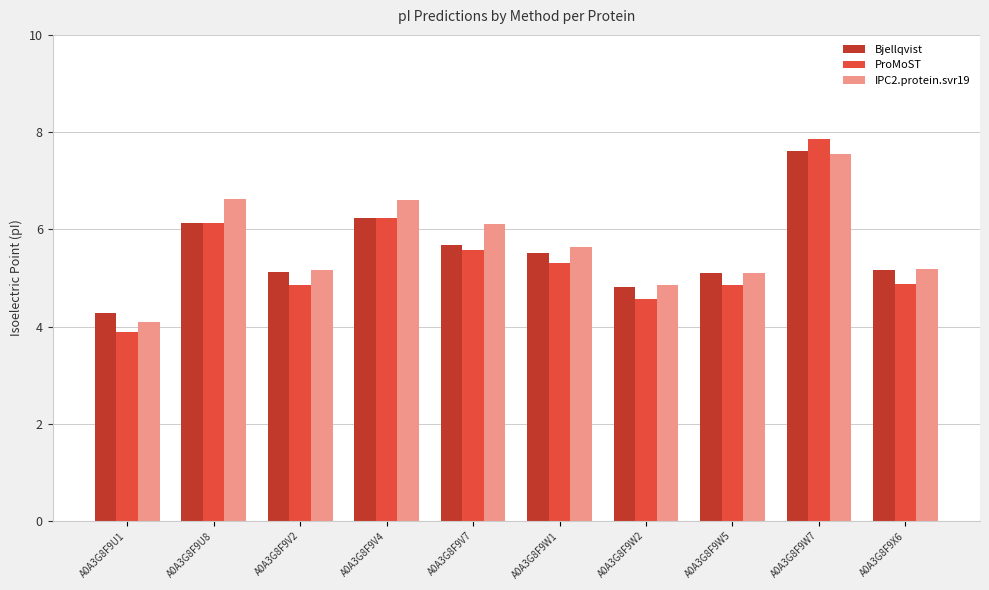

What is the maximum value shown in the chart?

7.9